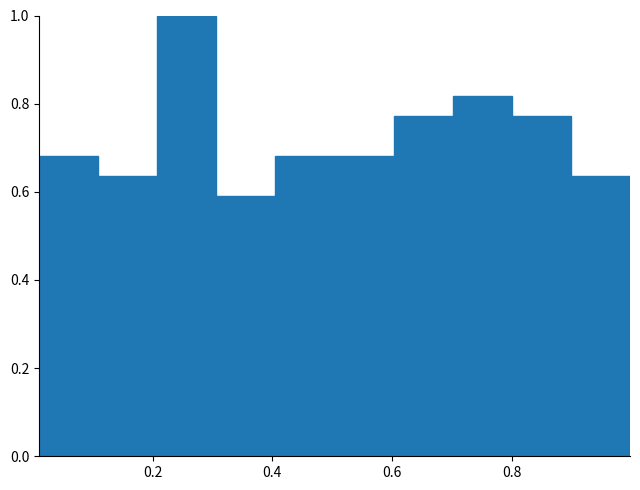

Which range on the x-axis has the tallest bar?

0.20 to 0.30